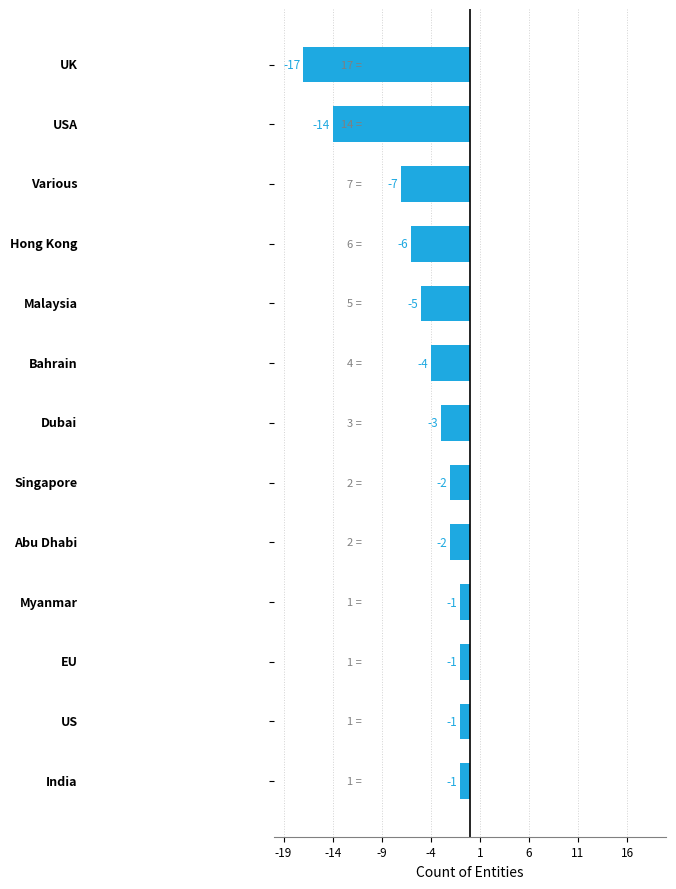

What is the smallest value displayed?

-17